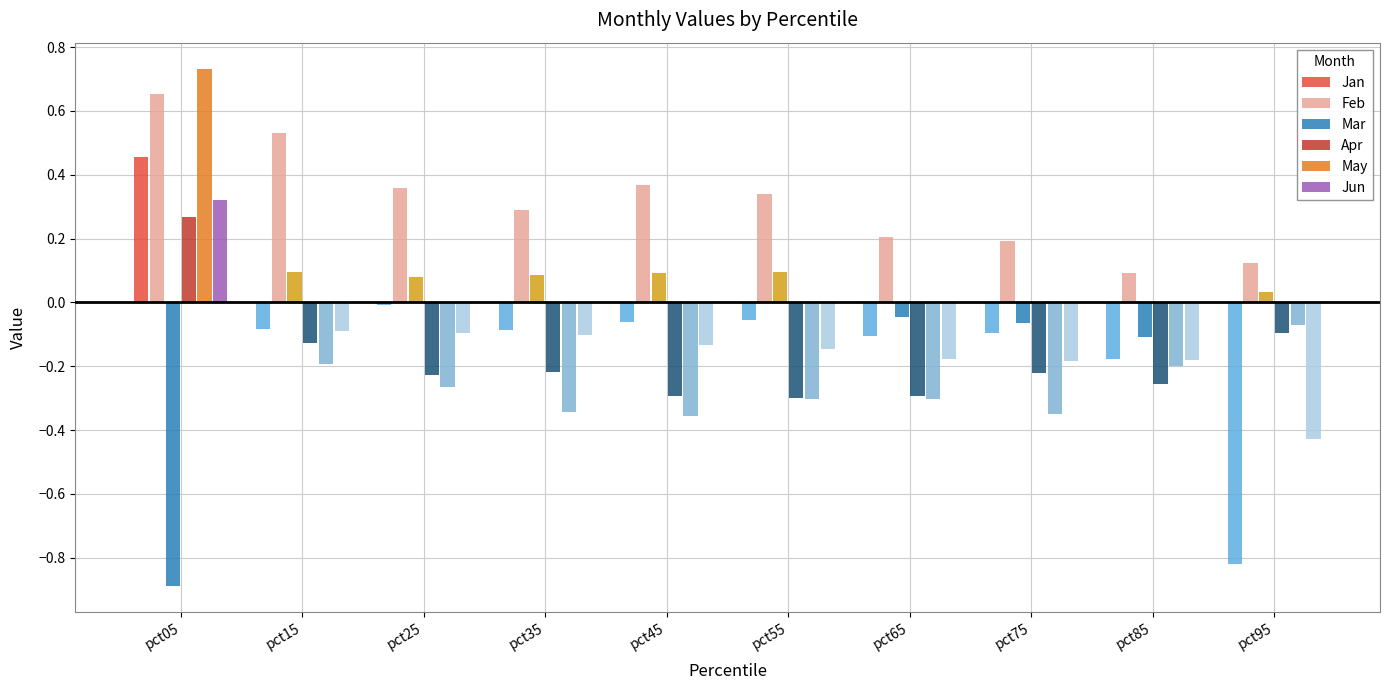

What is the sum of all May values?

-1.6